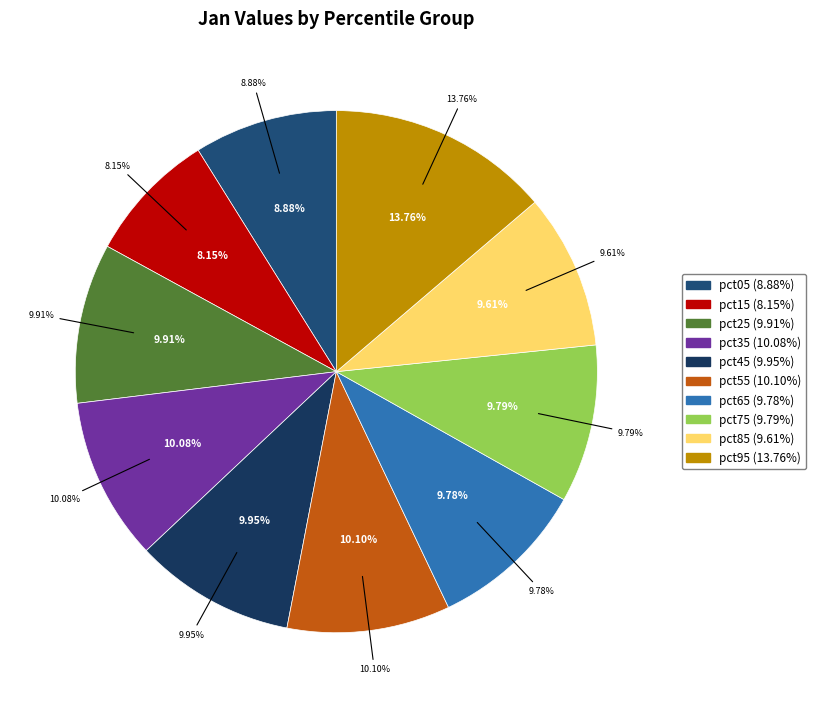

What percentage is NOT represented by pct25?

90.1%